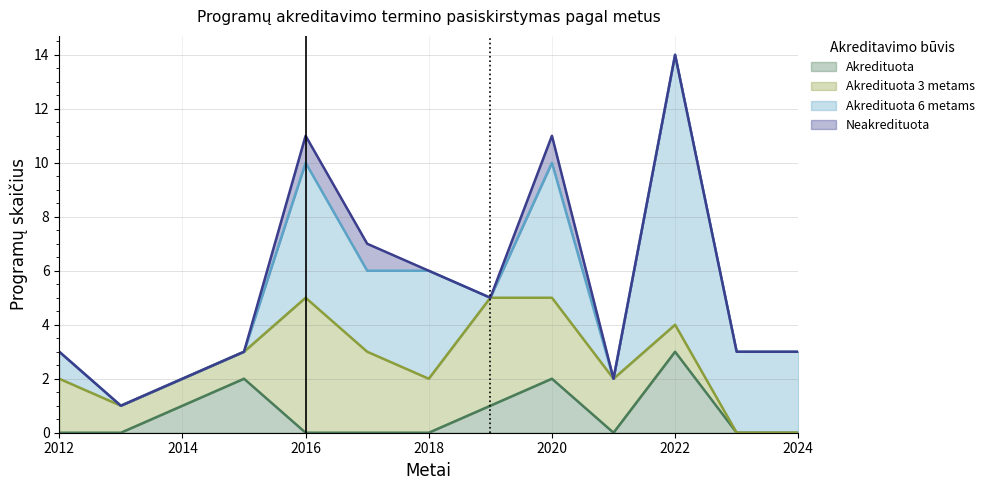

Count the Akredituota values in the range 0 to 2.

11